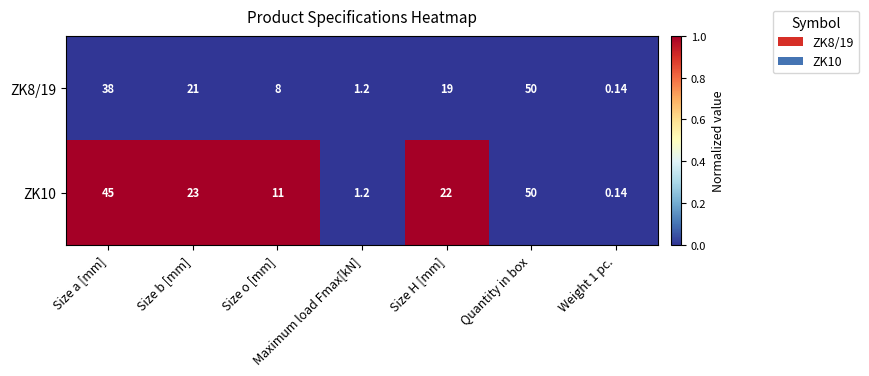

At which category is the sum across all series the highest?

Quantity in box